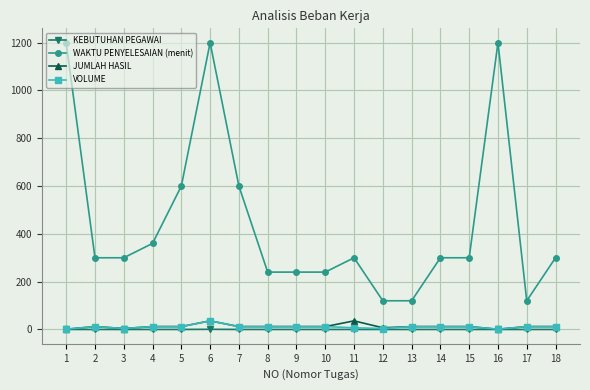

What is the maximum value shown in the chart?

1200.0